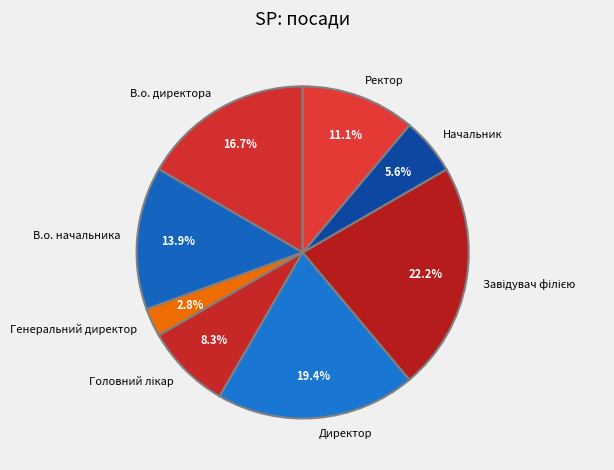

Which slice is the smallest?

Генеральний директор